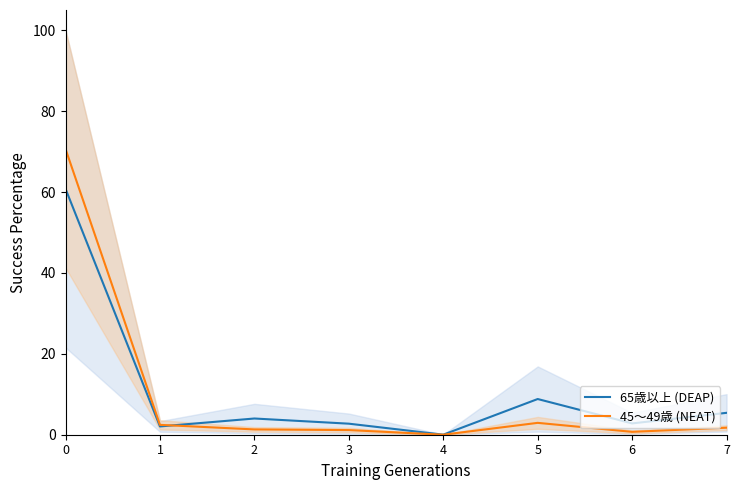

The 45～49歳 (NEAT) series shows 0.6 at 2. True or false?

False